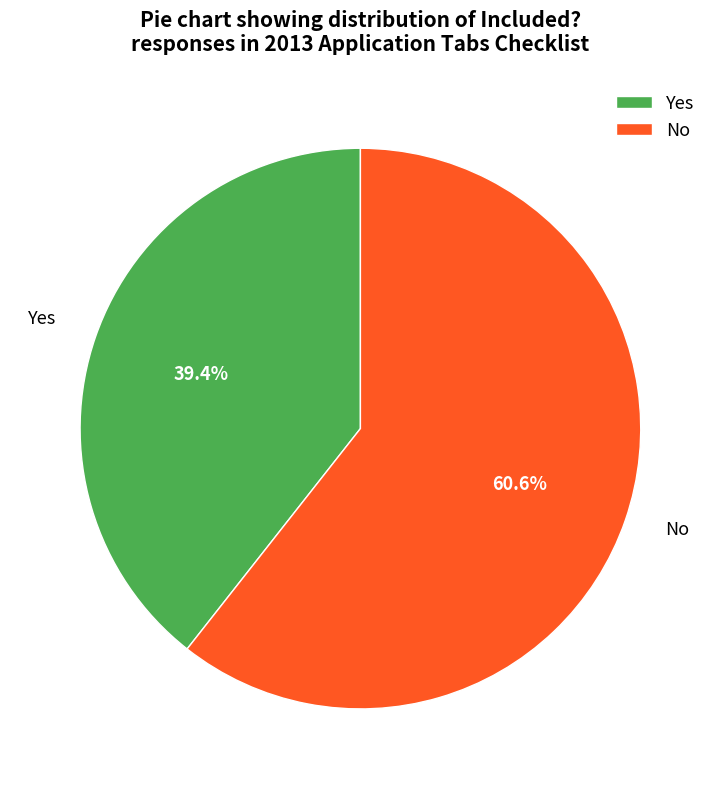

Which slice is the smallest?

Yes